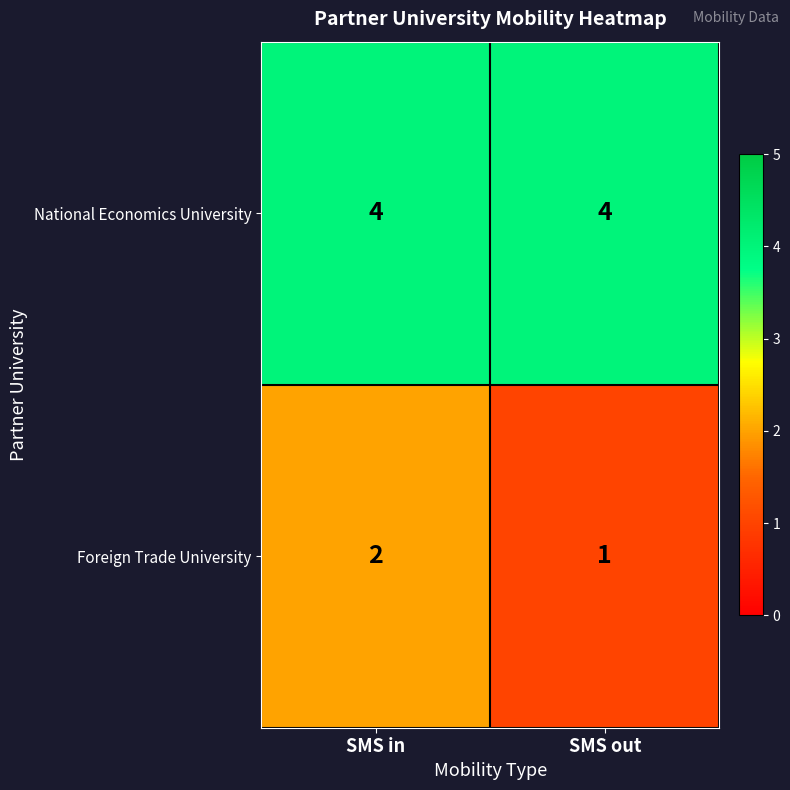

What is the sum of the National Economics University values at SMS in and SMS out?

8